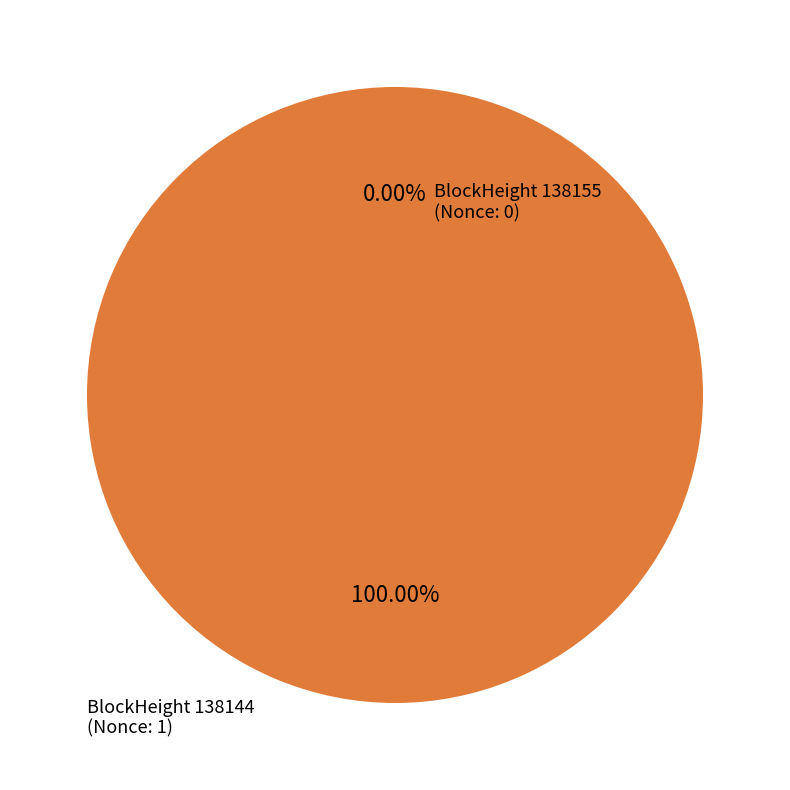

How much of the chart is everything except 138155?

100.0%